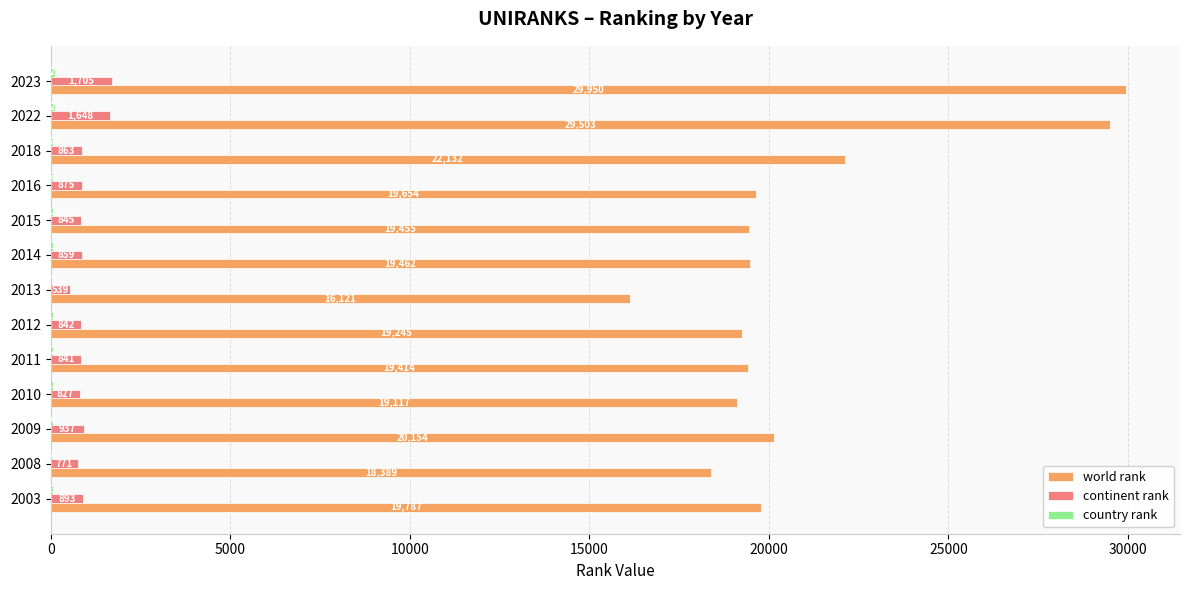

At which label does world rank reach its peak?

2023